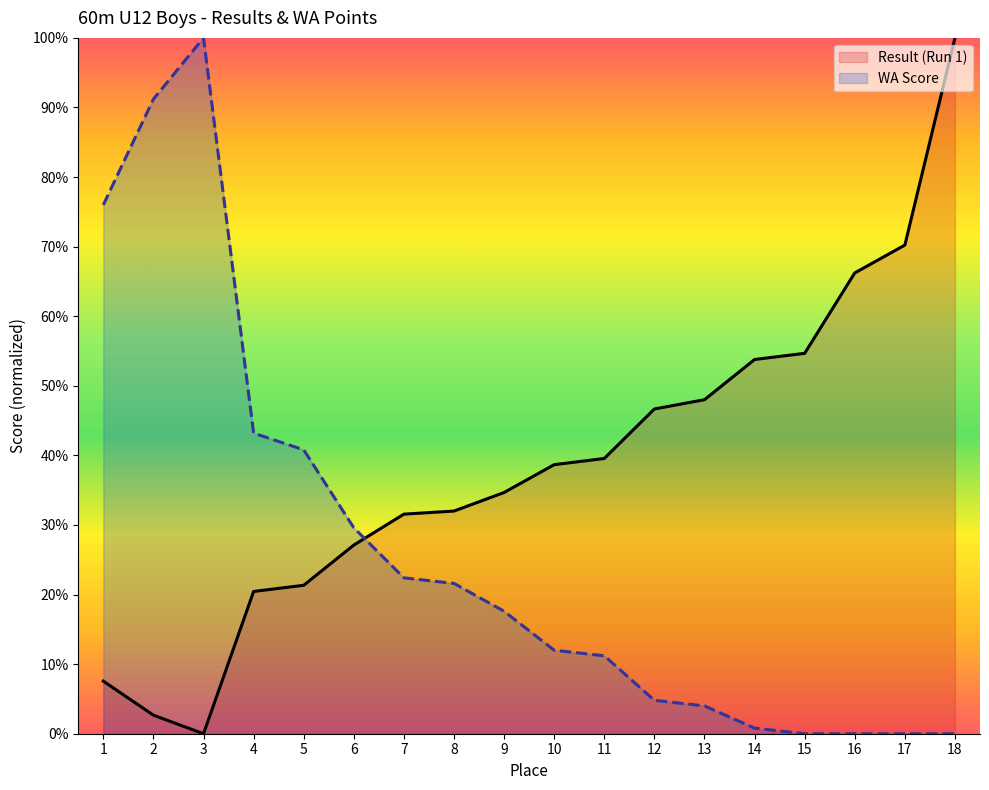

What is the difference between the second highest and second lowest values in the Result (Run 1) series?

67.6